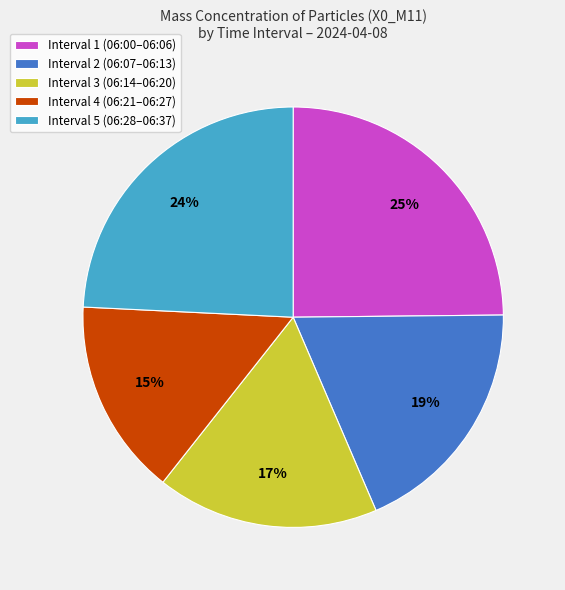

What percentage is the Interval 2 (06:07–06:13) slice, to the nearest percent?

19%